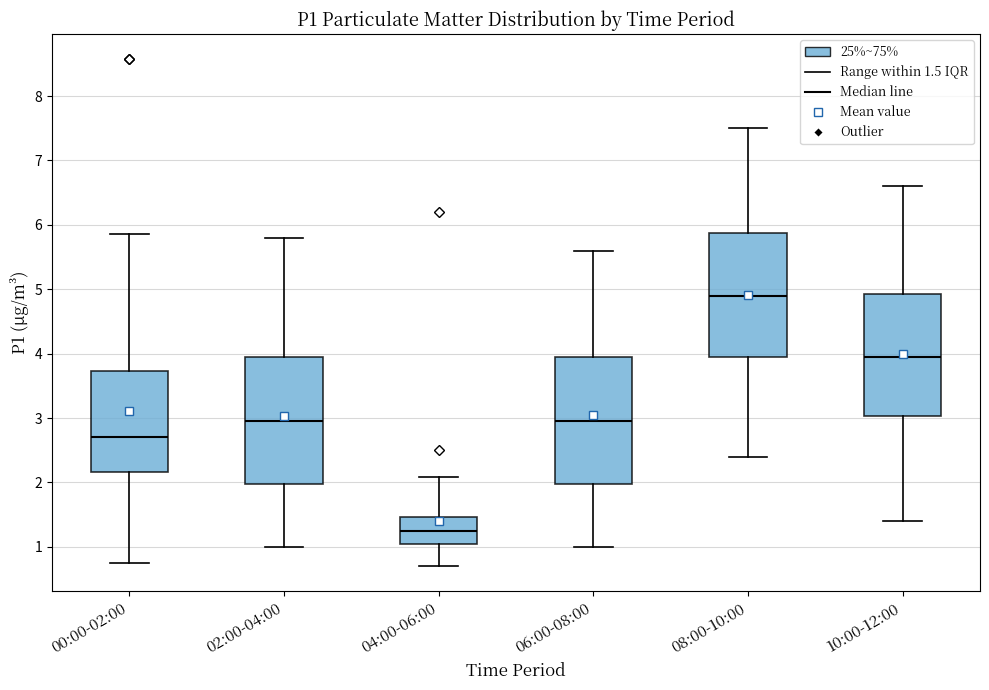

Reading left to right, transcribe this box plot: for each box, give where its median line is, the range the box spans, and where its two whiskers end, as read against the y-axis. The values are not printed on the chart, so give them approximately, as read against the axis.

00:00-02:00: median 2.7, box 2.2 to 3.7, whiskers 0.8 to 5.9
02:00-04:00: median 3.0, box 2.0 to 4.0, whiskers 1.0 to 5.8
04:00-06:00: median 1.3, box 1.0 to 1.5, whiskers 0.7 to 2.1
06:00-08:00: median 3.0, box 2.0 to 4.0, whiskers 1.0 to 5.6
08:00-10:00: median 4.9, box 4.0 to 5.9, whiskers 2.4 to 7.5
10:00-12:00: median 4.0, box 3.0 to 4.9, whiskers 1.4 to 6.6